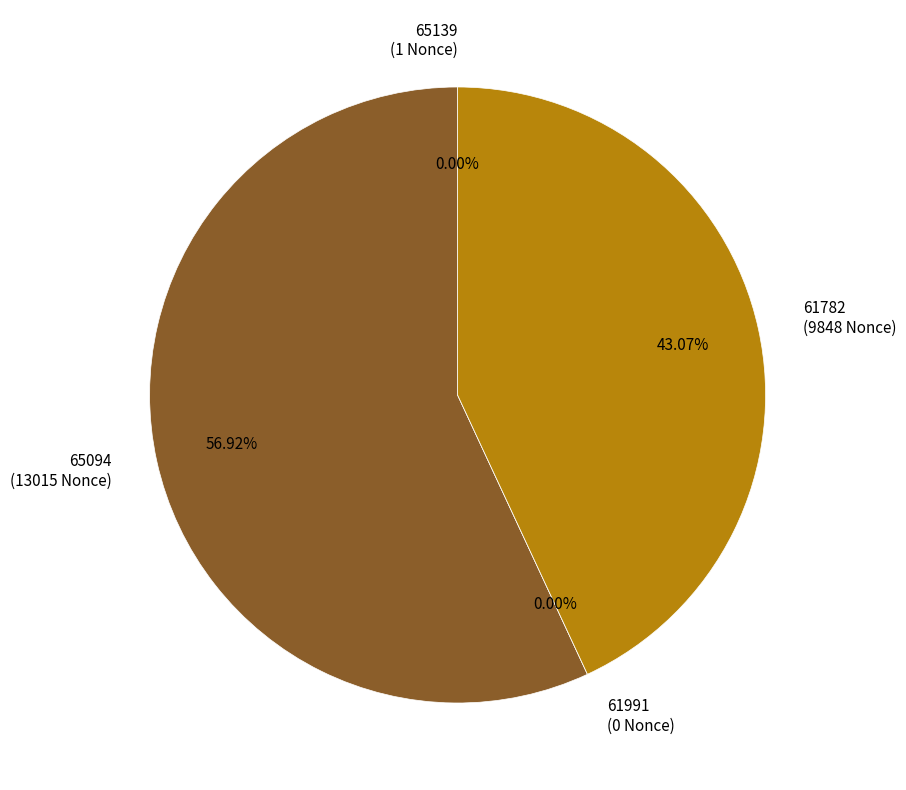

Does 65139 represent more than half of the total?

No